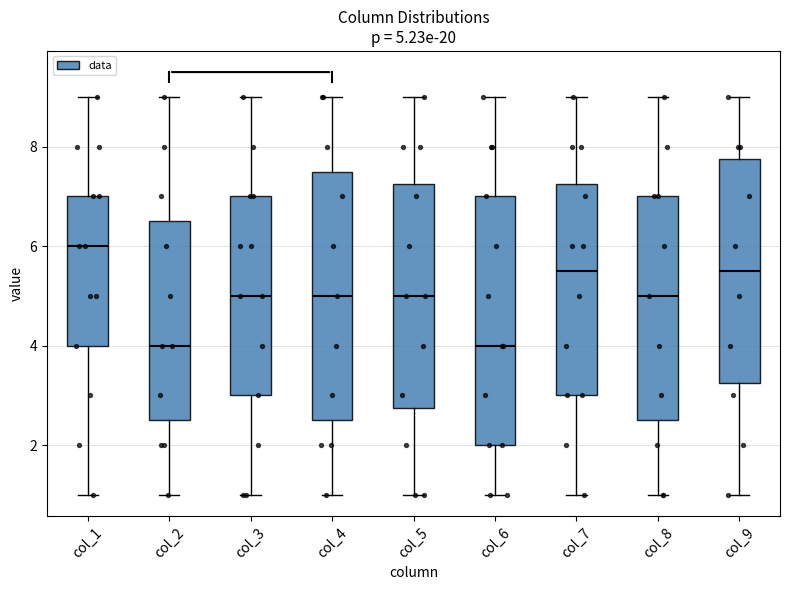

Which box's median line is the highest?

col_1